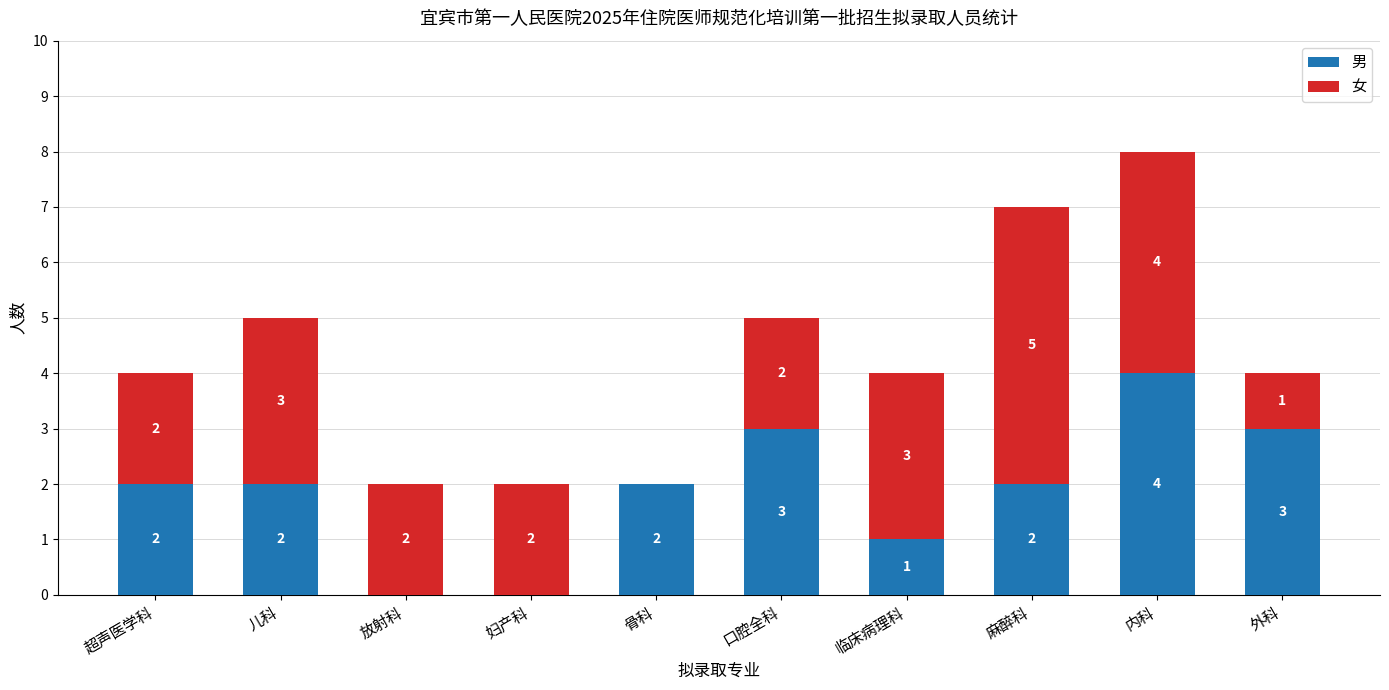

What is the approximate value of 男 at 口腔全科?

3